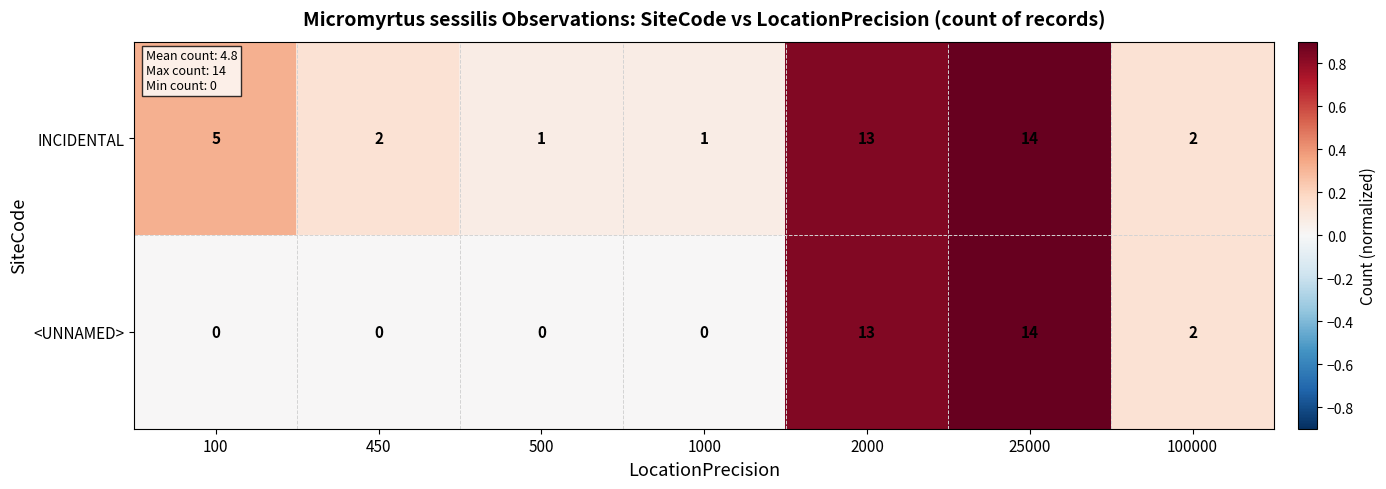

At which category is the sum across all series the highest?

25000